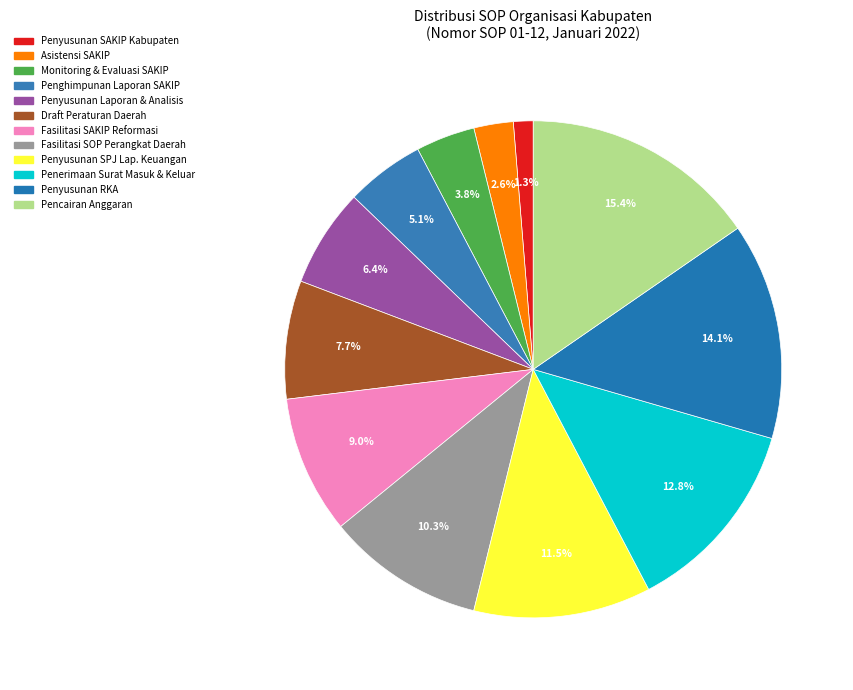

Which slice is the smallest?

Penyusunan SAKIP Kabupaten